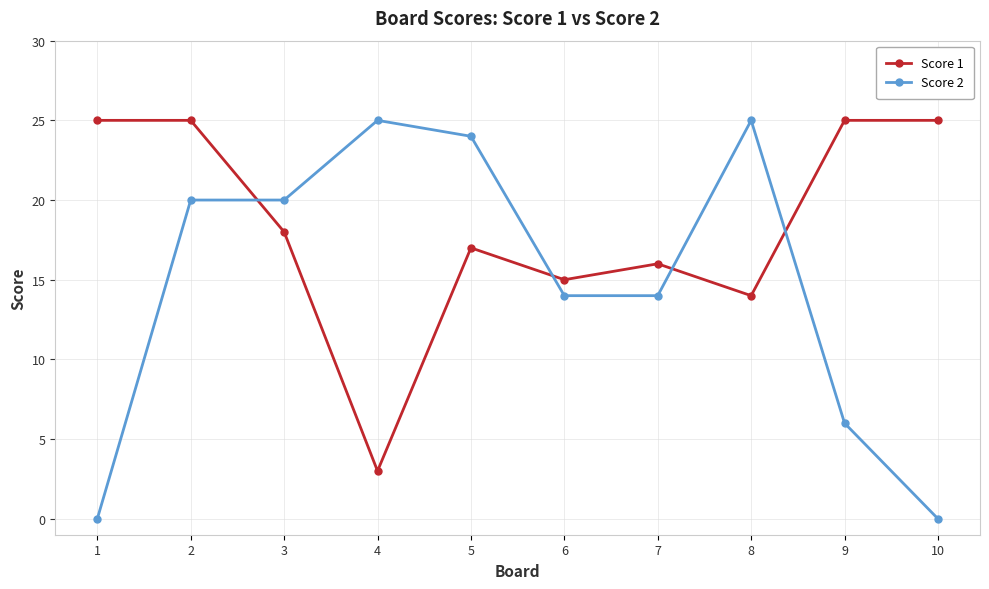

What is the maximum value for Score 2?

25